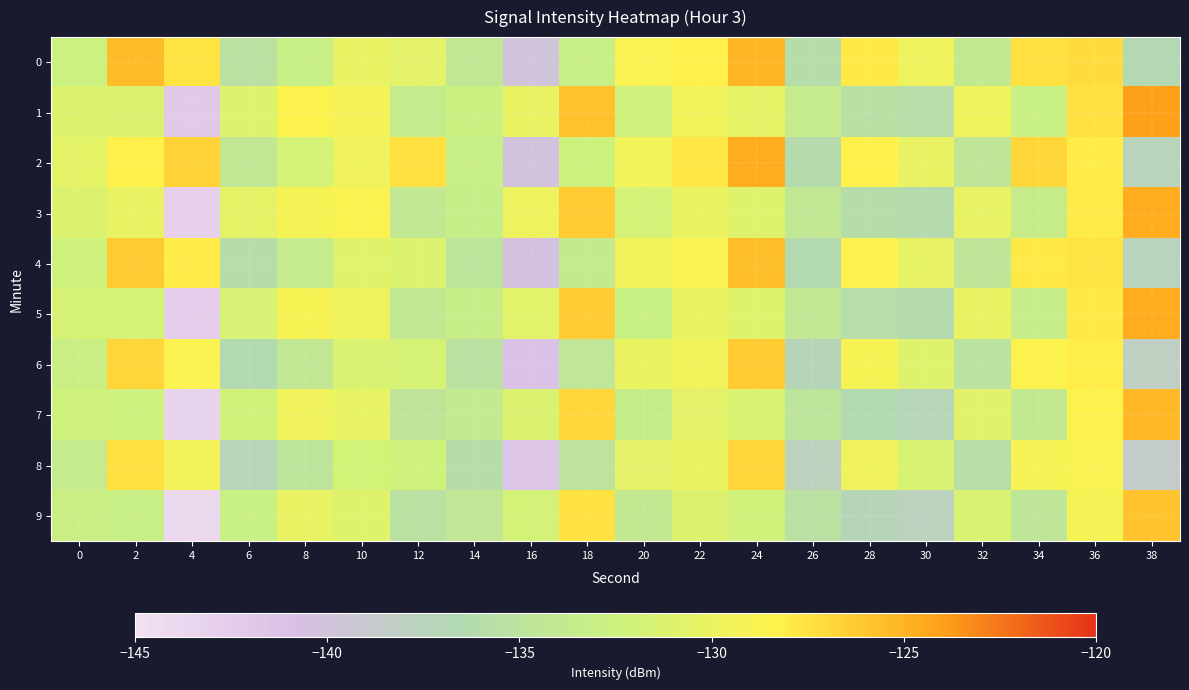

Which has a higher value, 10 or 4?

4